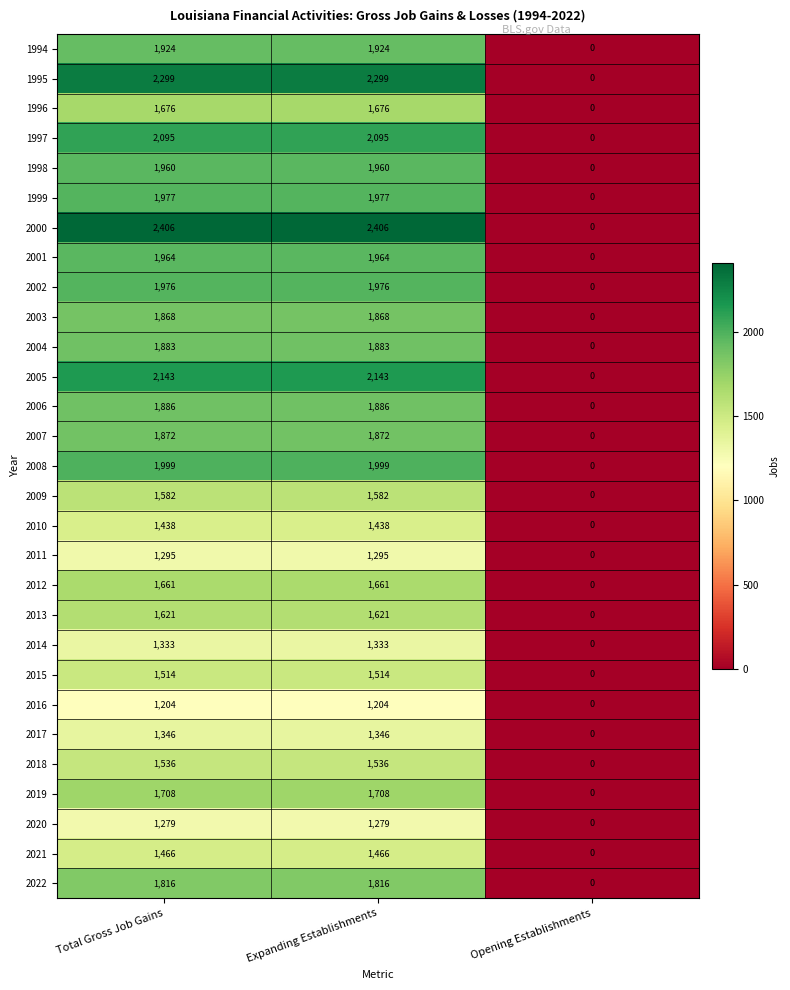

Rank the series at Expanding Establishments from highest to lowest value.

2000, 1995, 2005, 1997, 2008, 1999, 2002, 2001, 1998, 1994, 2006, 2004, 2007, 2003, 2022, 2019, 1996, 2012, 2013, 2009, 2018, 2015, 2021, 2010, 2017, 2014, 2011, 2020, 2016